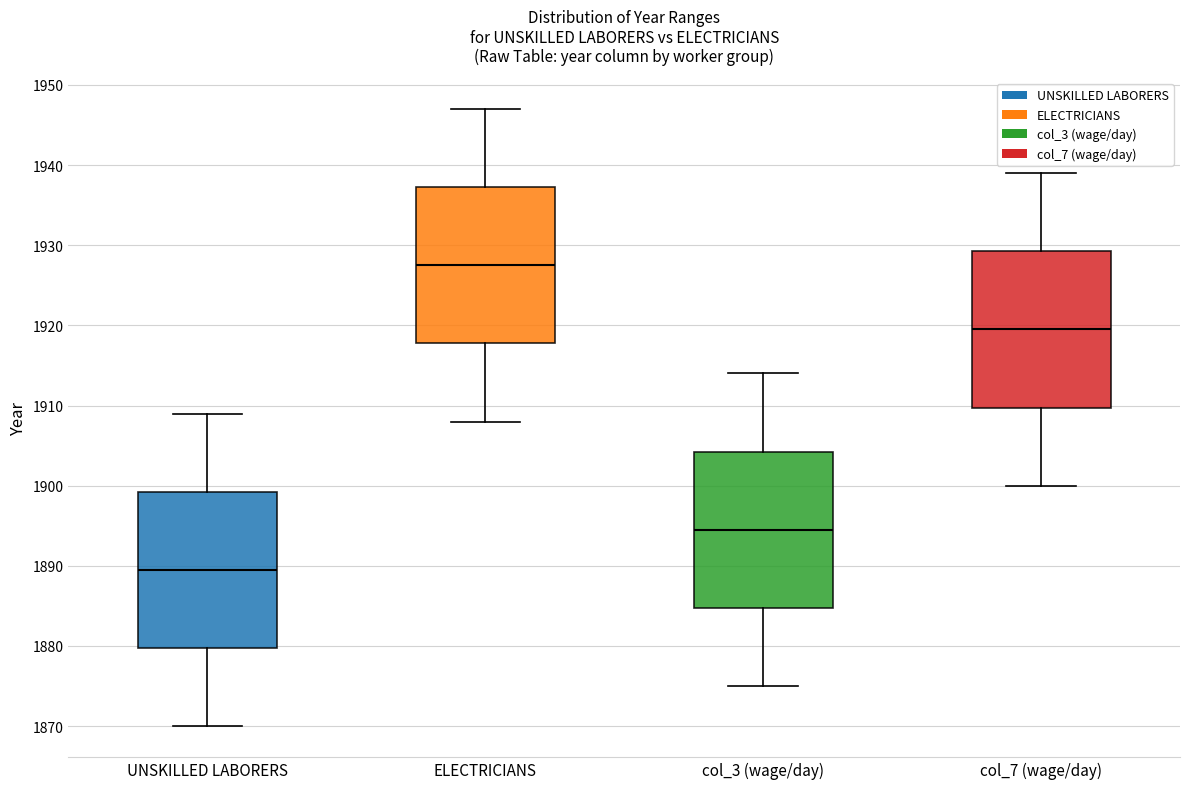

Reading left to right, transcribe this box plot: for each box, give where its median line is, the range the box spans, and where its two whiskers end, as read against the y-axis. The values are not printed on the chart, so give them approximately, as read against the axis.

UNSKILLED LABORERS: median 1890, box 1880 to 1899, whiskers 1870 to 1909
ELECTRICIANS: median 1928, box 1918 to 1937, whiskers 1908 to 1947
col_3 (wage/day): median 1895, box 1885 to 1904, whiskers 1875 to 1914
col_7 (wage/day): median 1920, box 1910 to 1929, whiskers 1900 to 1939